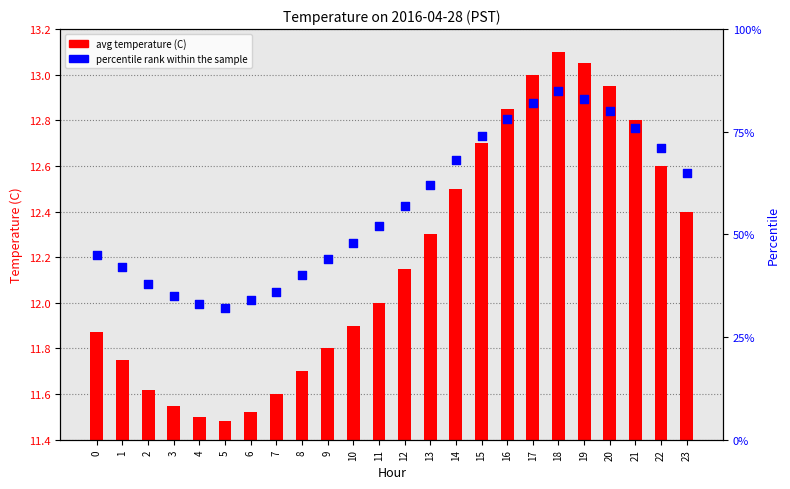

At which category is the sum across all series the highest?

18